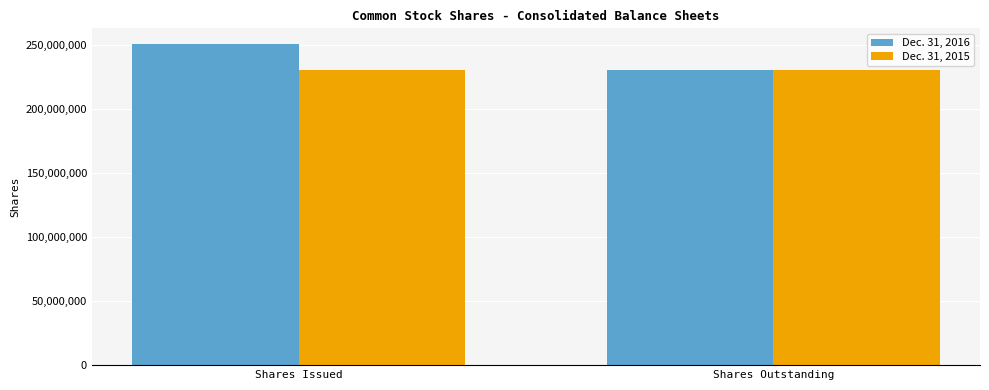

What is the value of the Dec. 31, 2016 bar at the 2nd from the left?

230471202